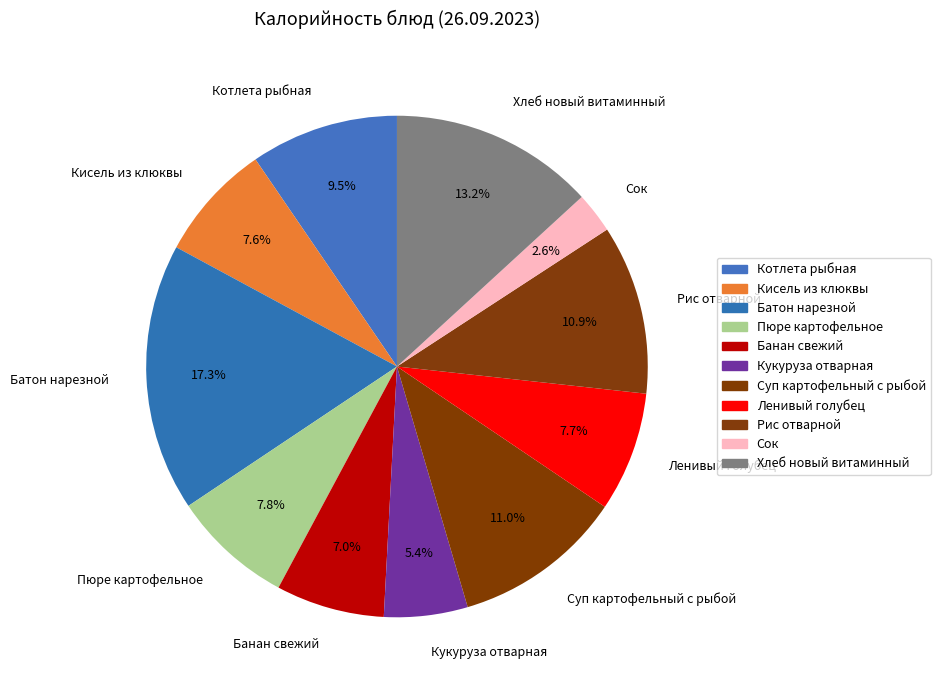

Does any single category account for the majority?

No